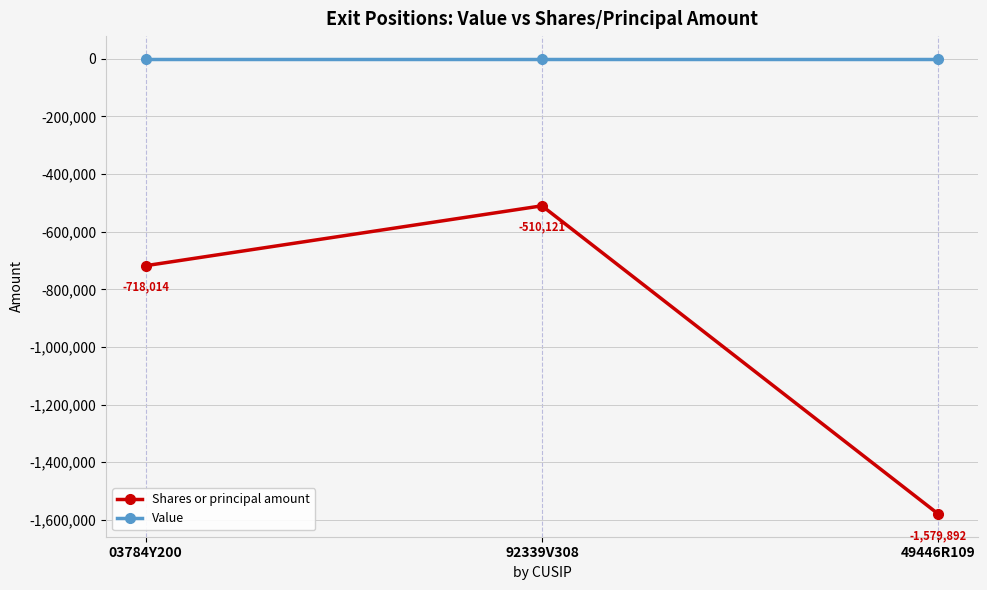

What is the label of the 1st point from the left?

03784Y200